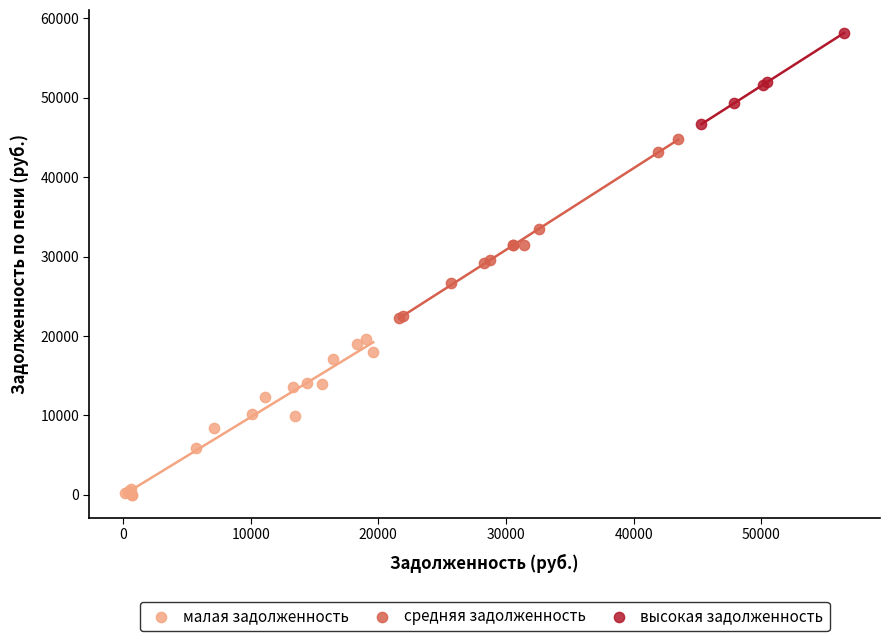

Which series contains the highest Y value?

высокая задолженность